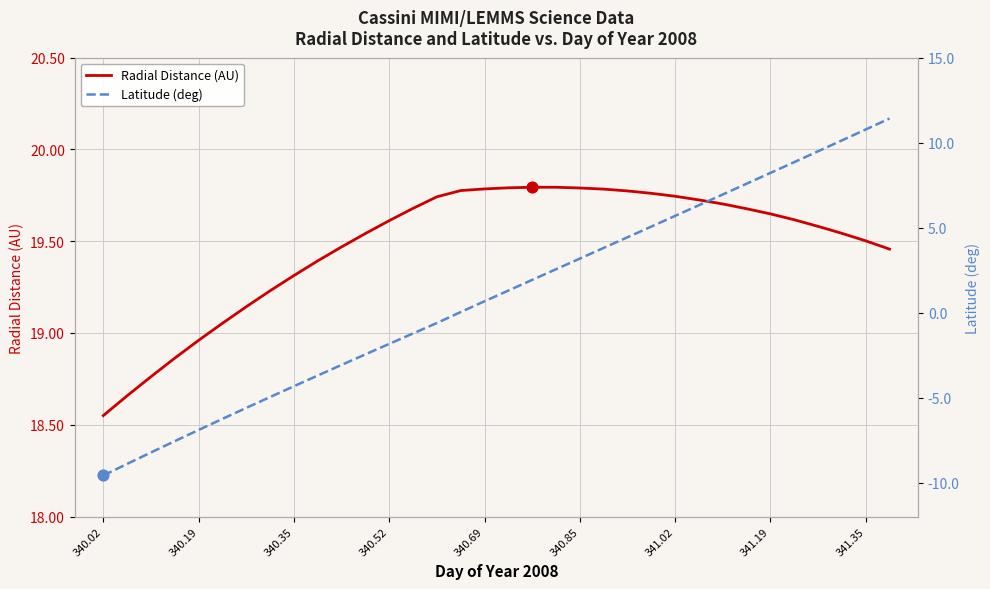

What are all the series names shown in the legend?

Radial Distance (AU), Latitude (deg)